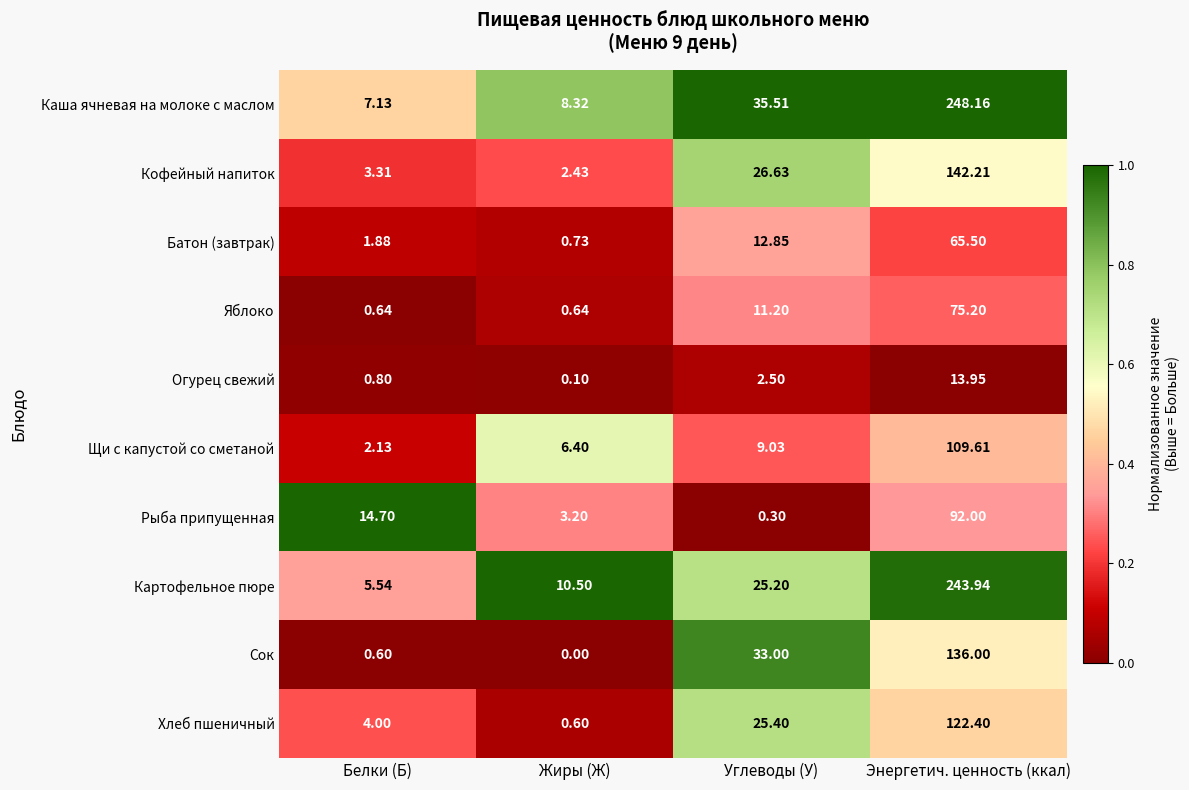

At Энергетич. ценность (ккал), list the series in order from largest to smallest.

Каша ячневая на молоке с маслом, Картофельное пюре, Кофейный напиток, Сок, Хлеб пшеничный, Щи с капустой со сметаной, Рыба припущенная, Яблоко, Батон (завтрак), Огурец свежий